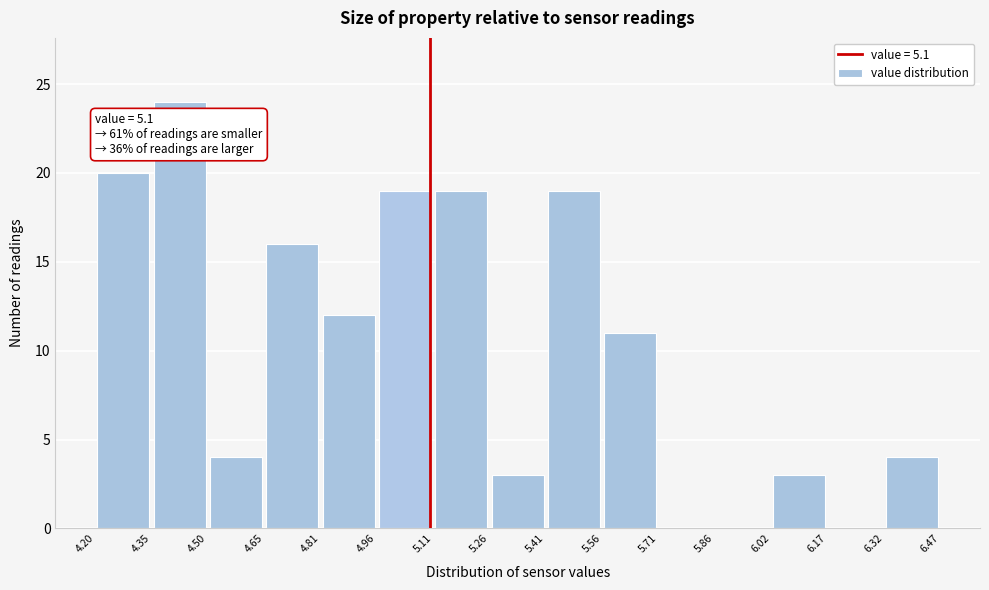

Over which range of the x-axis is the bar tallest?

4.35 to 4.50